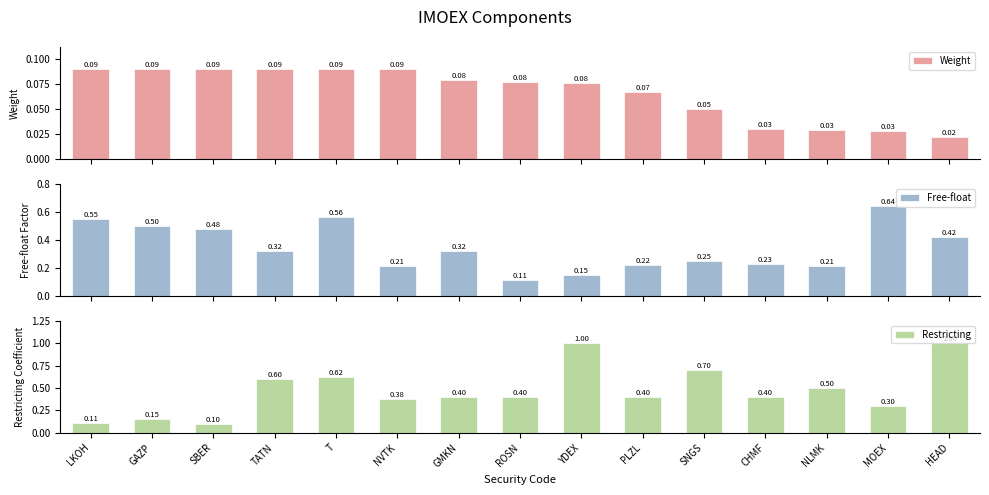

What is the label of the 9th bar from the left?

YDEX